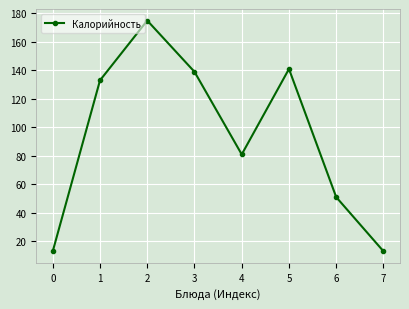

What is the sum of the values at 4 and 3?

220